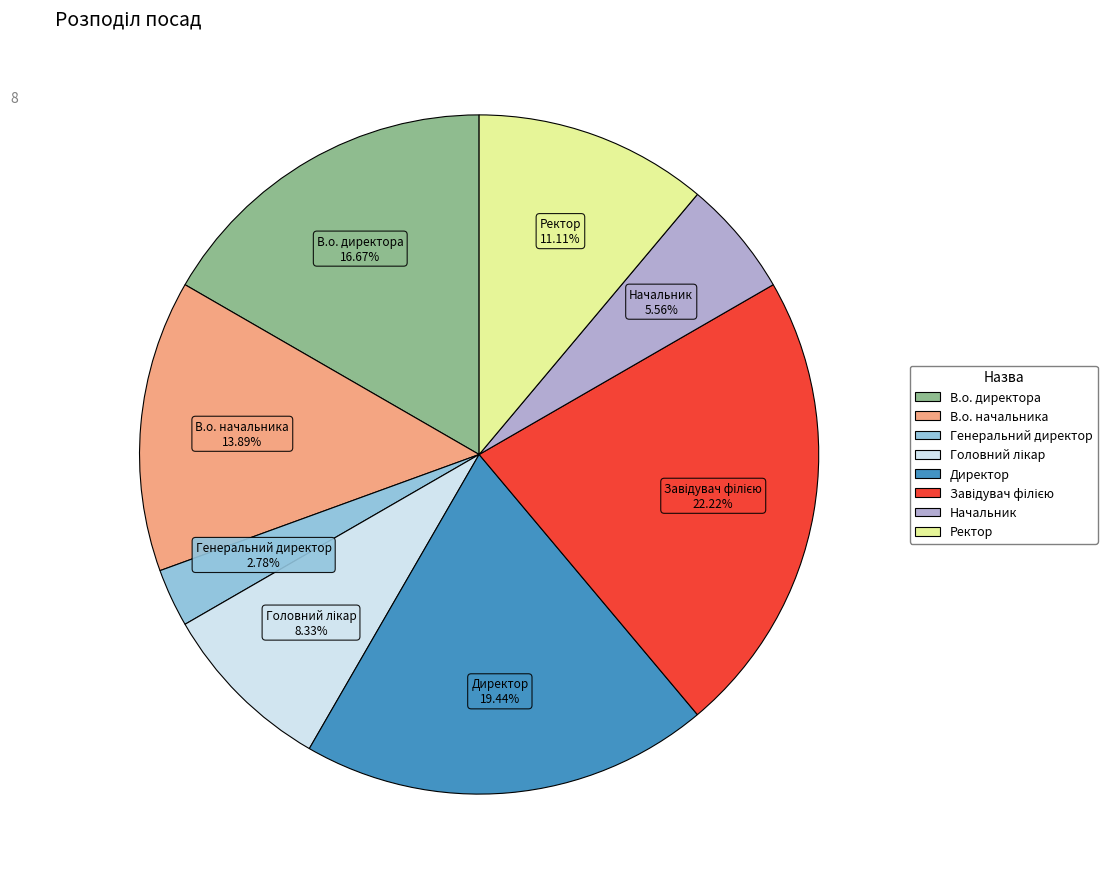

What percentage is the В.о. начальника slice, to the nearest percent?

14%